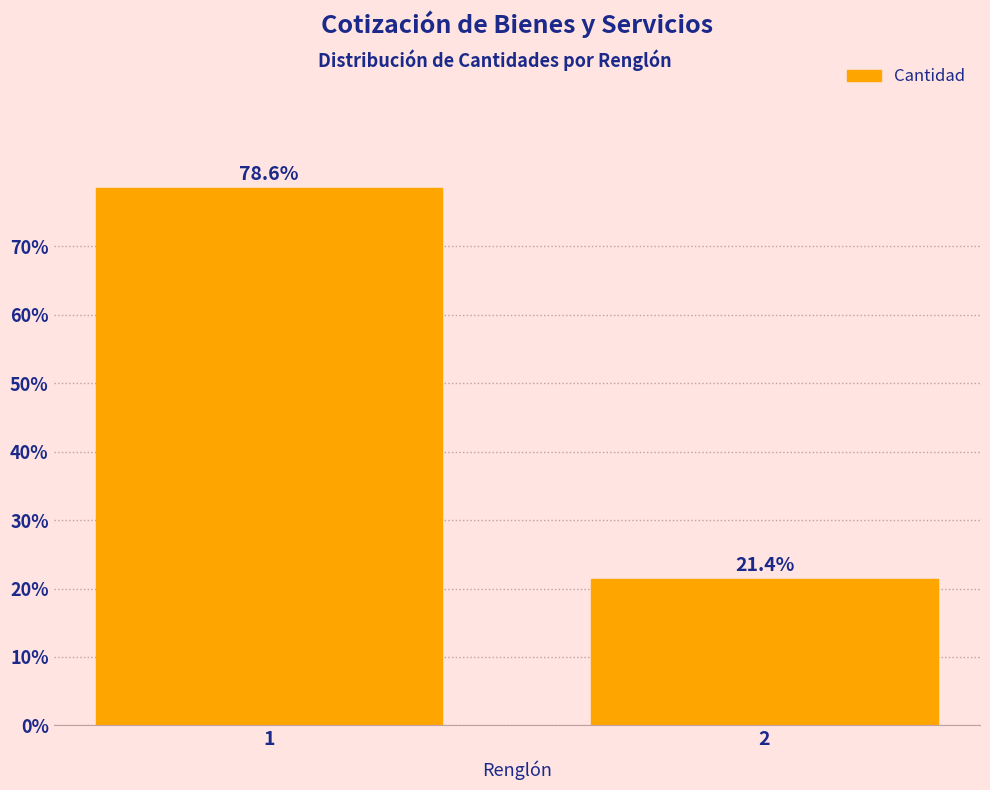

Reading left to right, what are all the values shown in this chart?

1=78.6	2=21.4